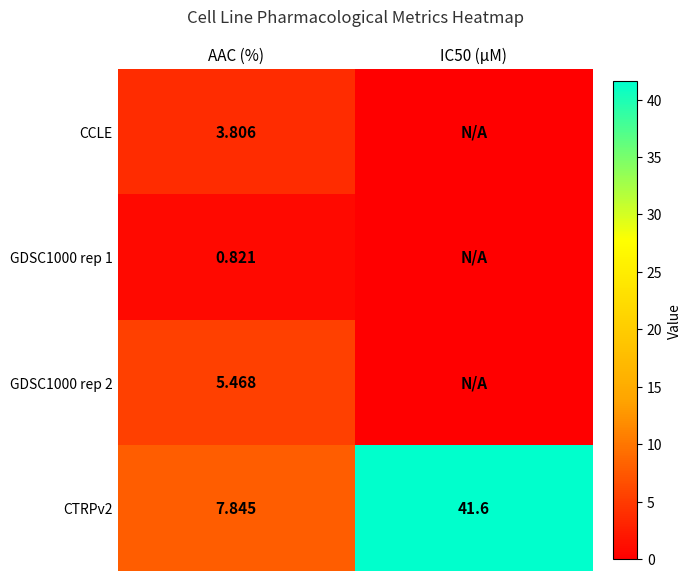

At which label does CTRPv2 reach its peak?

IC50 (µM)